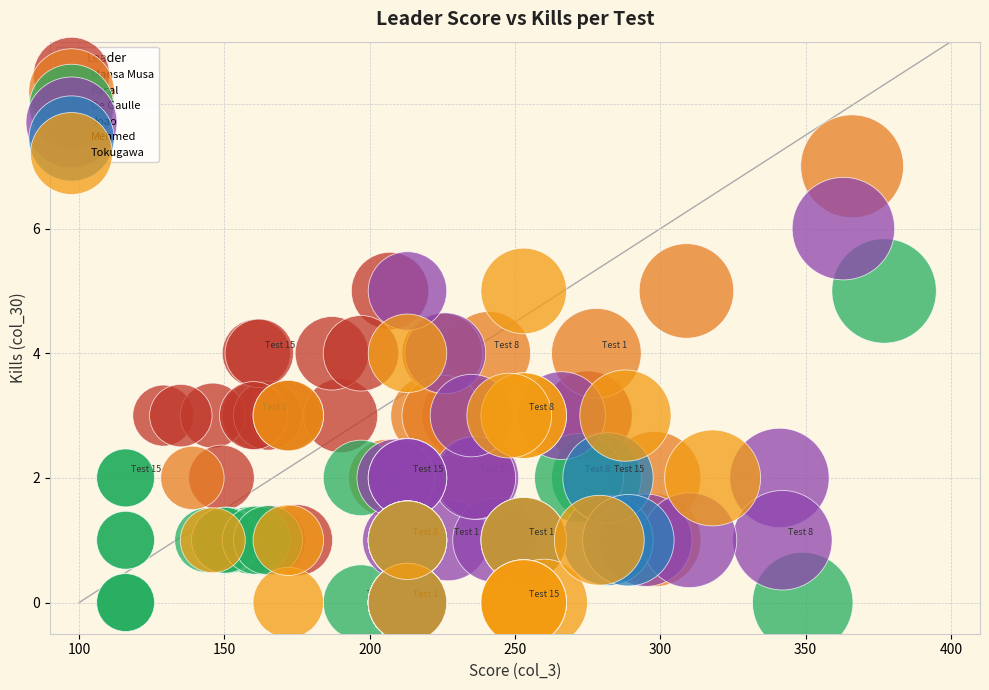

Which series has the largest Y range (max minus min)?

Pacal